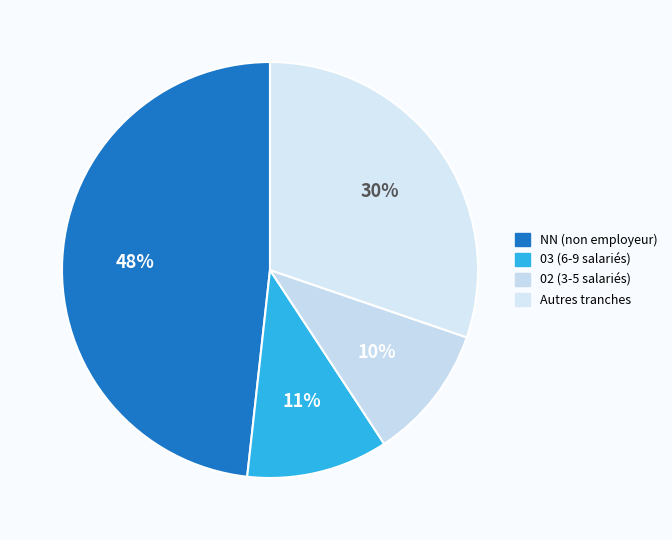

Count the number of slices in the pie.

4